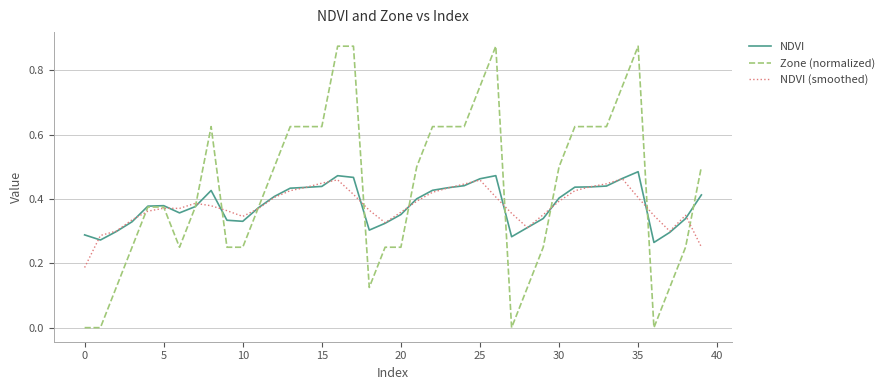

Which series has the widest spread of values?

Zone (normalized)